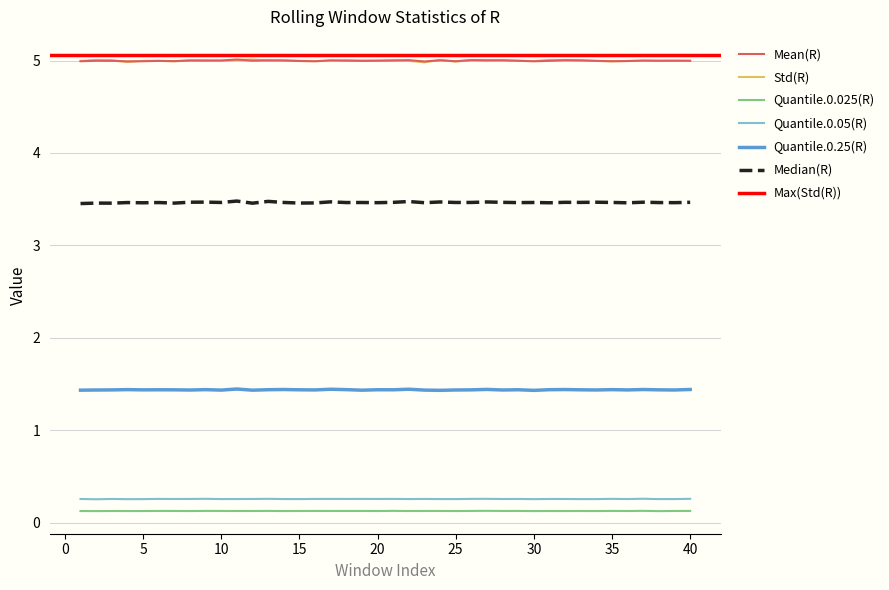

True or false: Median(R) has a value of 1.0 at 37.

False